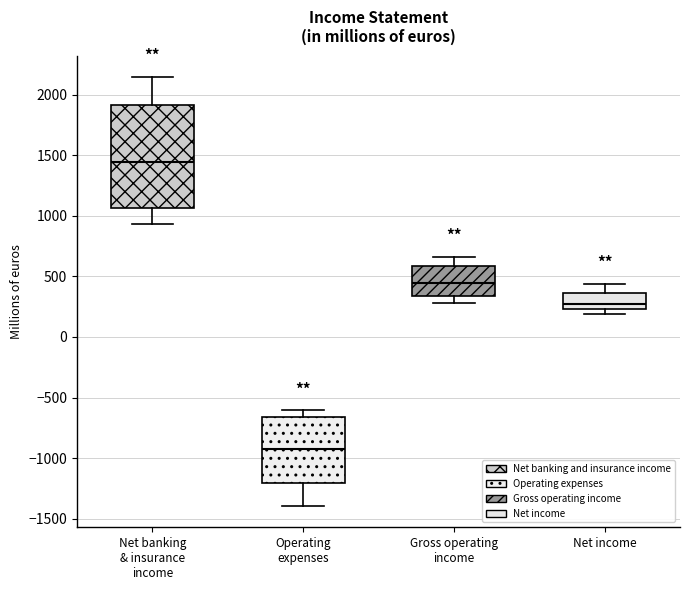

Reading left to right, transcribe this box plot: for each box, give where its median line is, the range the box spans, and where its two whiskers end, as read against the y-axis. The values are not printed on the chart, so give them approximately, as read against the axis.

Net banking & insurance income: median 1450, box 1050 to 1900, whiskers 950 to 2150
Operating expenses: median -900, box -1200 to -650, whiskers -1400 to -600
Gross operating income: median 450, box 350 to 600, whiskers 300 to 650
Net income: median 250 (just above the box's lower edge), box 250 to 350, whiskers 200 to 450